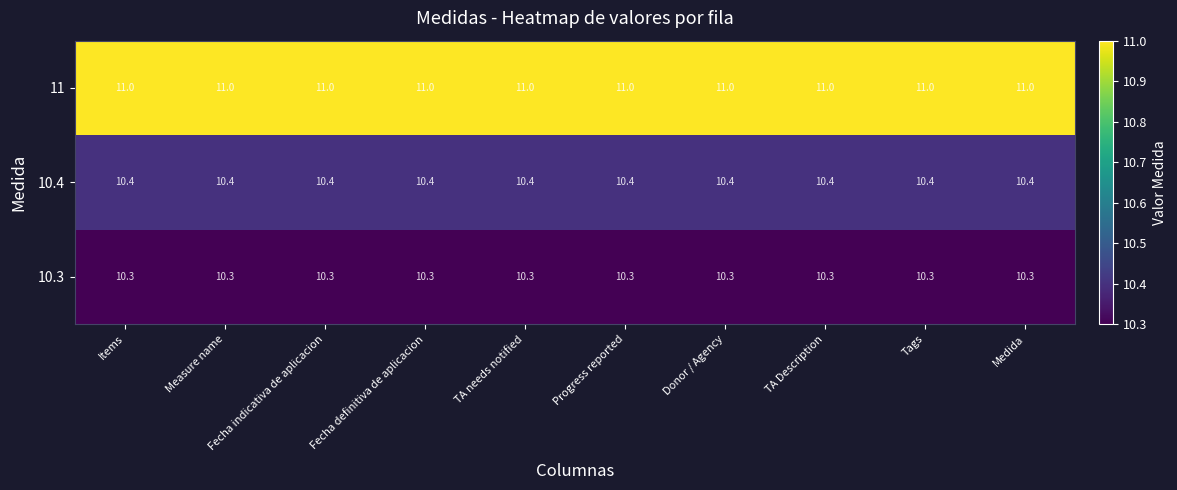

What is the spread (max minus min) of values at Fecha definitiva de aplicacion?

0.7